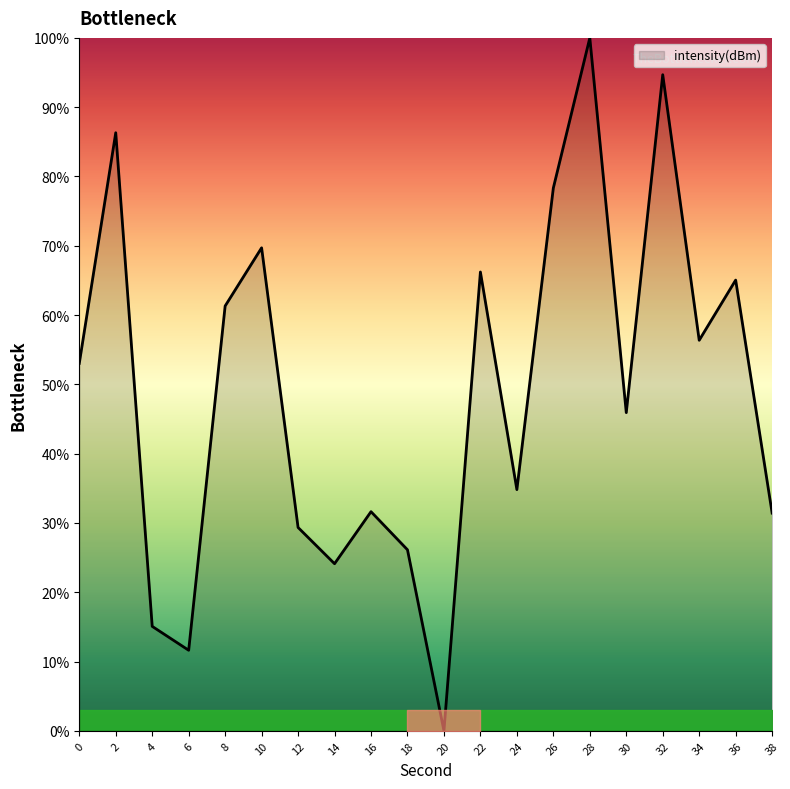

The value at 26 is 78.3. True or false?

True